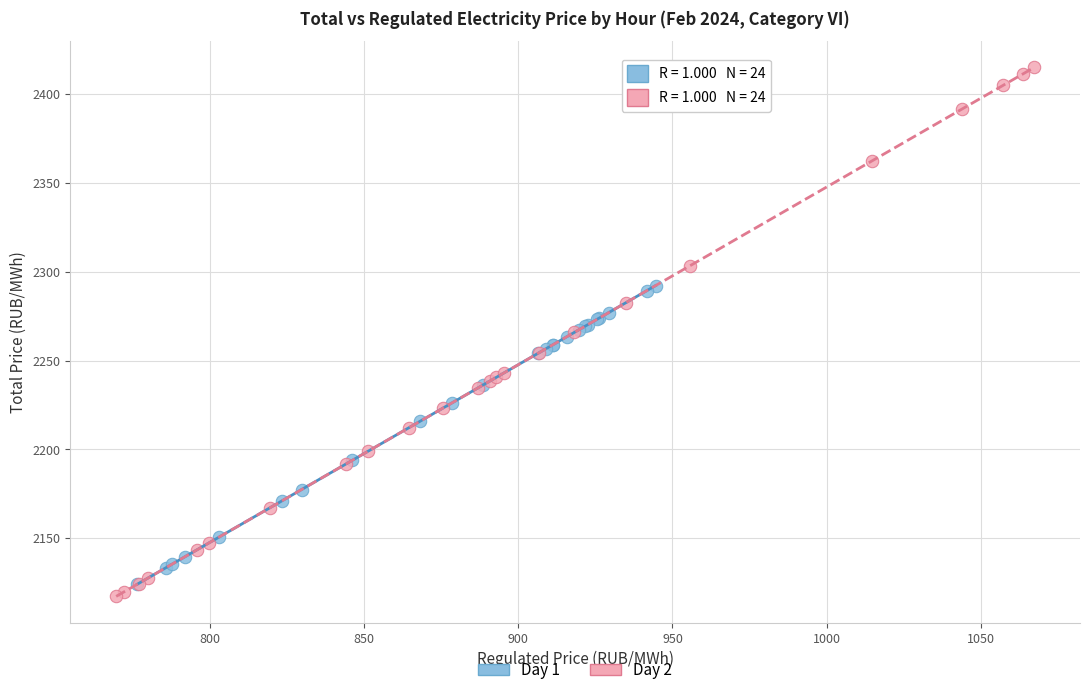

Which series contains the highest Y value?

Day 2